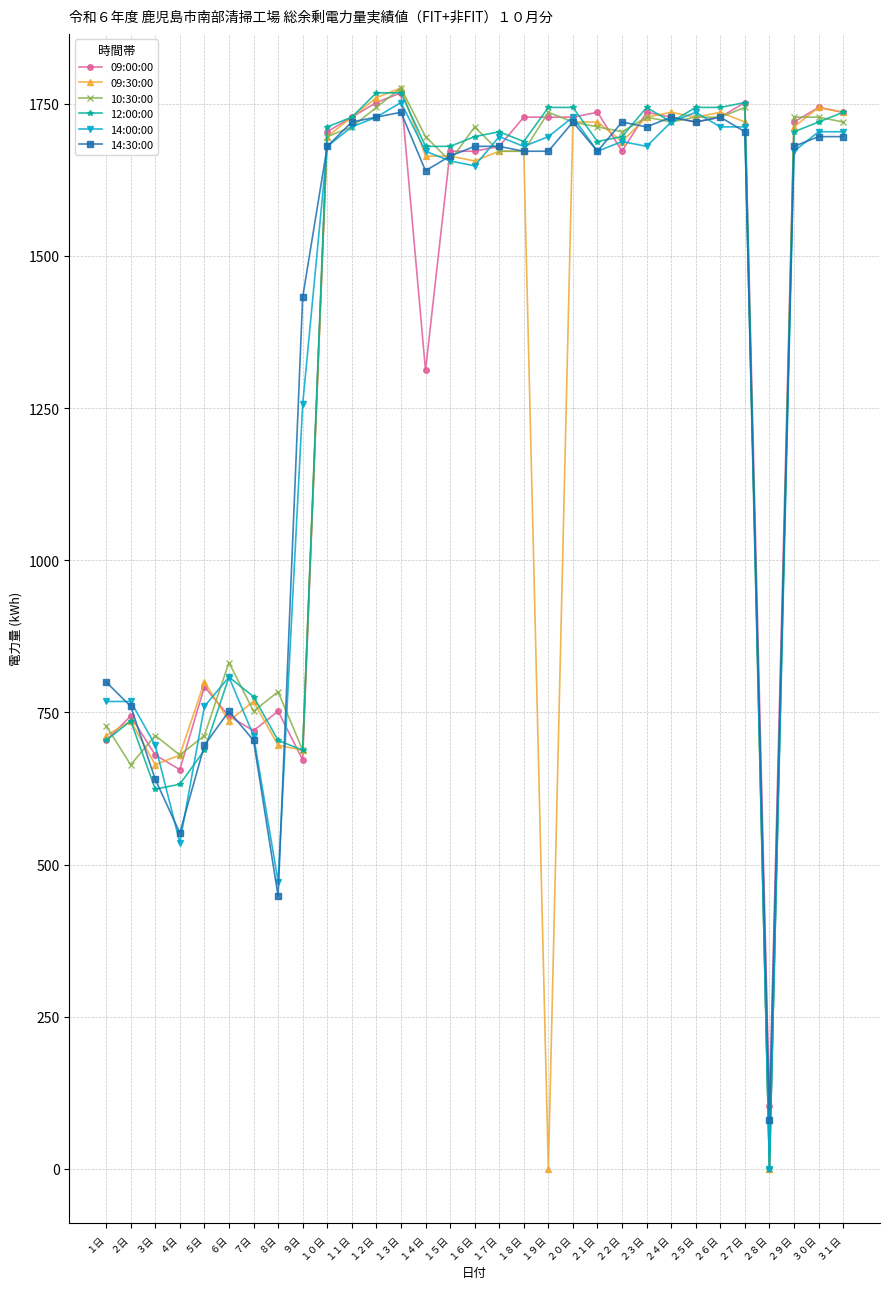

Is it true that 14:00:00 equals 459 at ５日?

False